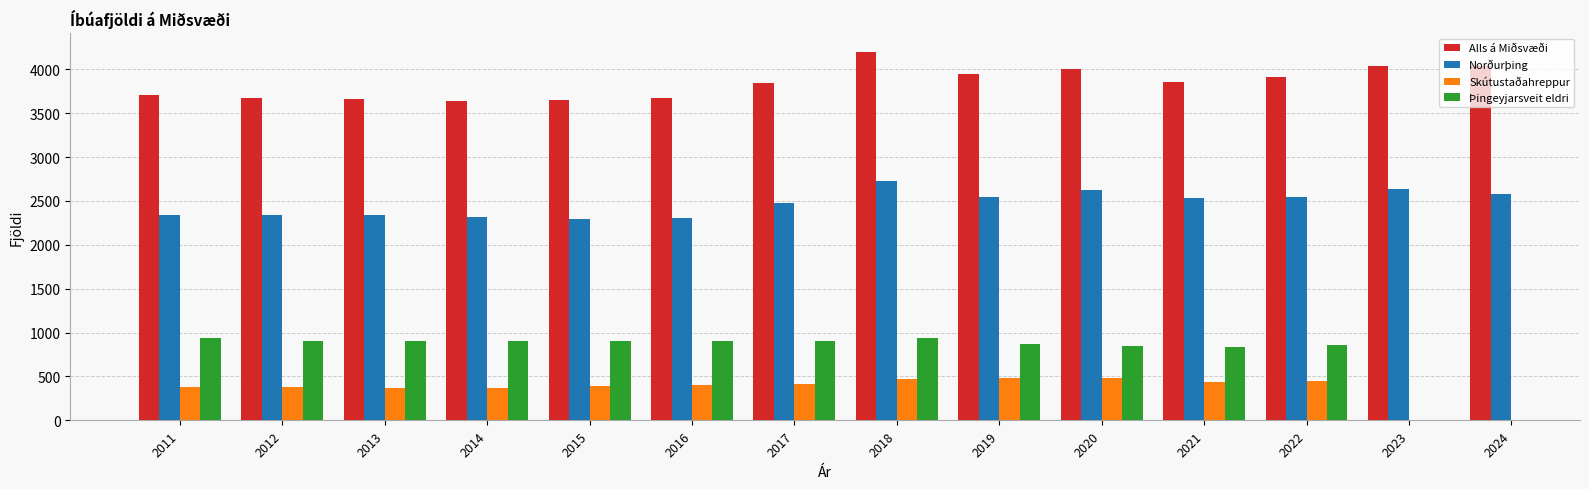

The Alls á Miðsvæði series shows 4041 at 2023. True or false?

True